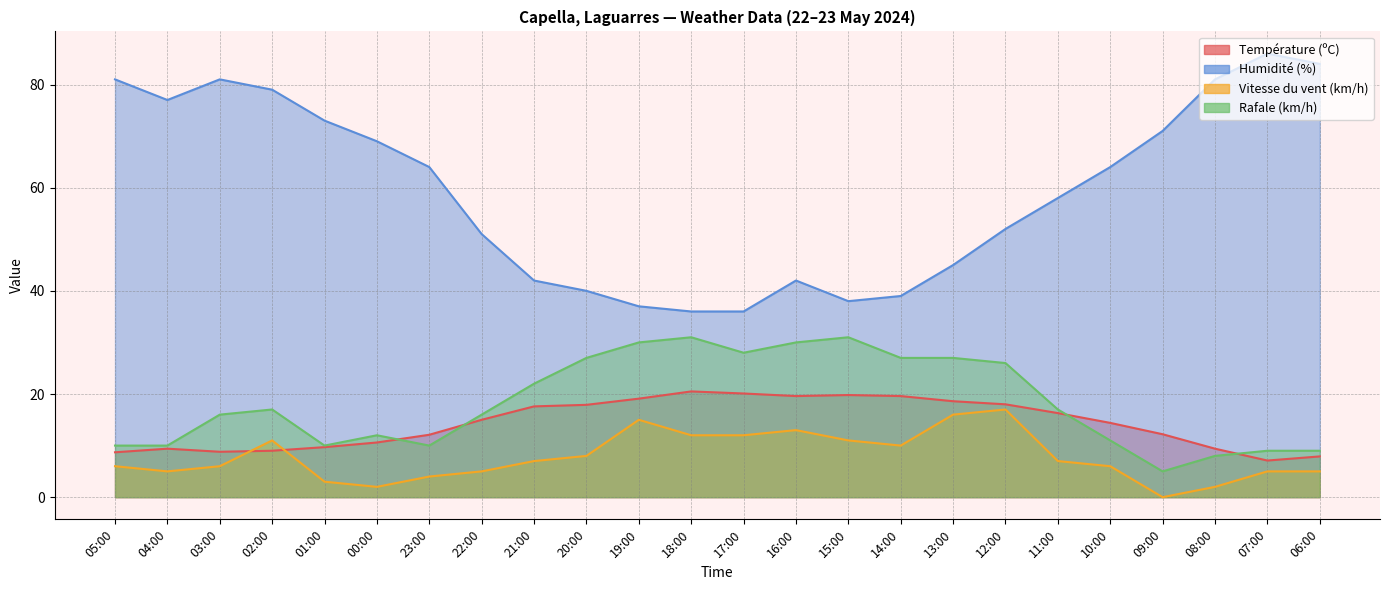

What is the average value of the Rafale (km/h) series?

18.3